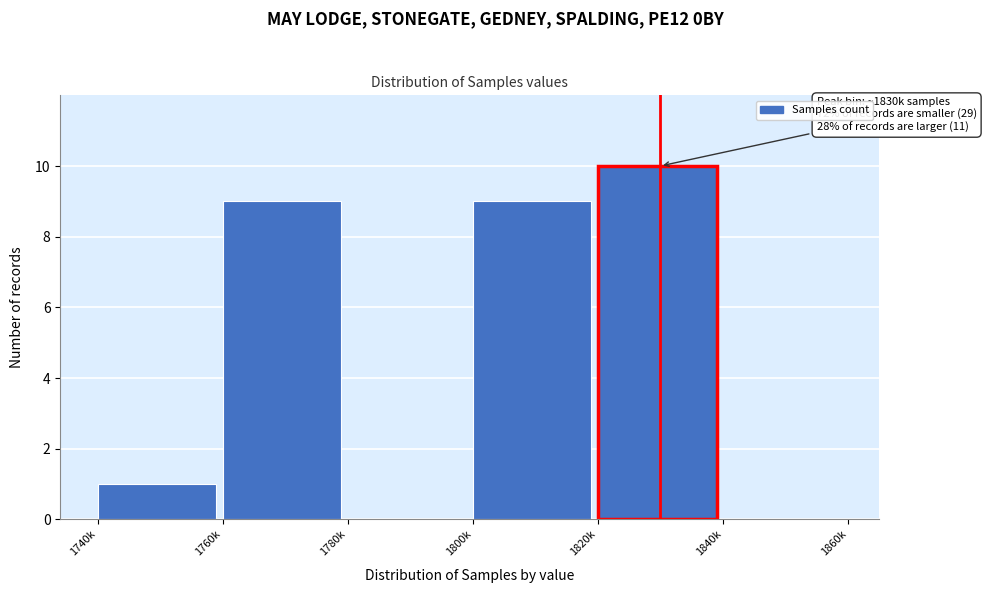

Reading right to left, what are all the values shown in this chart?

1840k=0	1820k=10	1800k=9	1780k=0	1760k=9	1740k=1